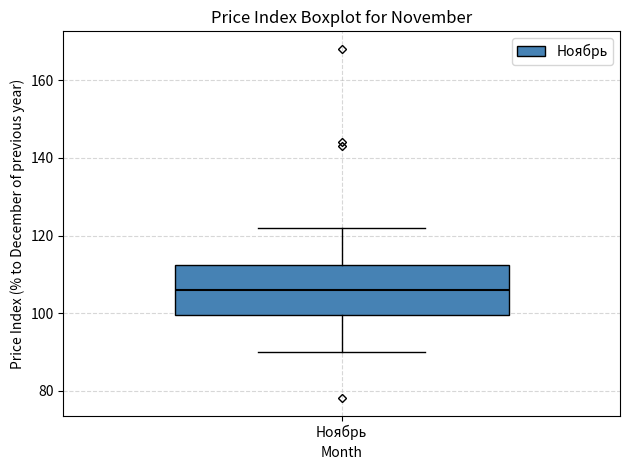

Transcribe this box plot: give where the median line is, the range the box spans, and where the two whiskers end, as read against the y-axis. The values are not printed on the chart, so give them approximately, as read against the axis.

median 106, box 100 to 112, whiskers 90 to 122